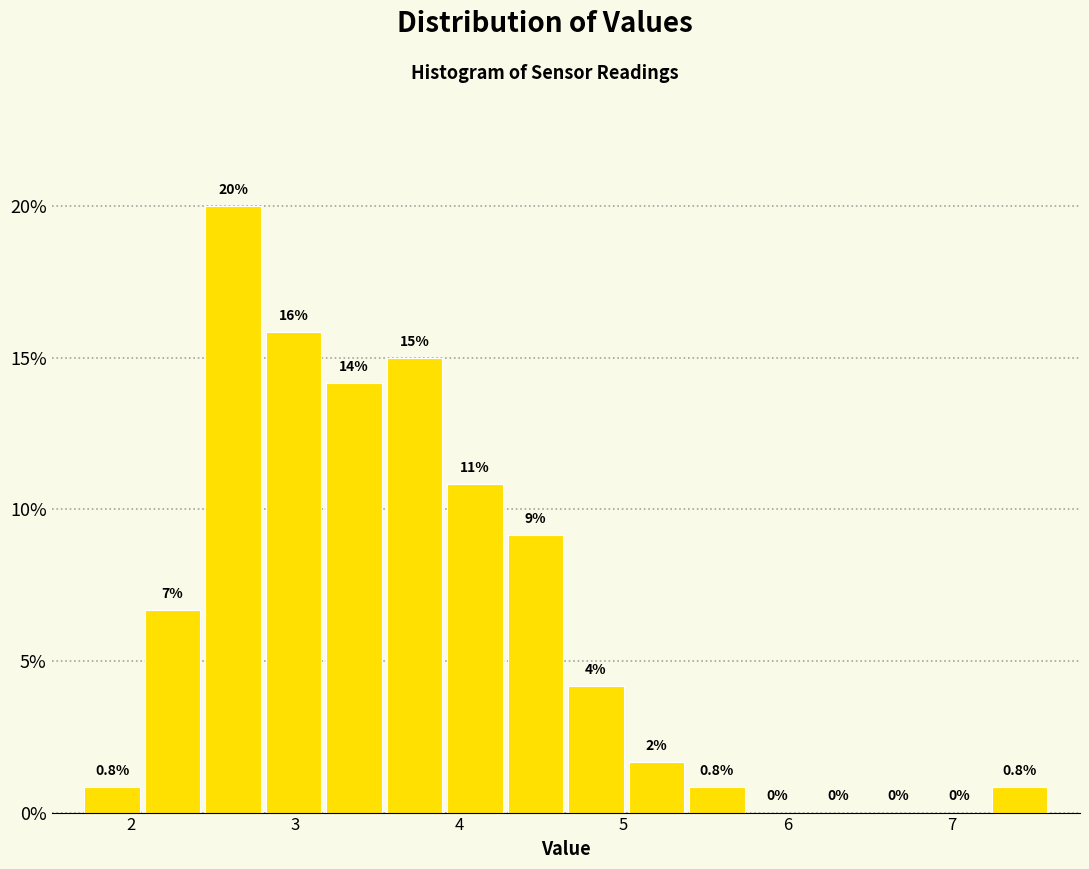

Around what value on the x-axis is the tallest bar? Give the approximate position of its centre, as read against the axis.

2.6